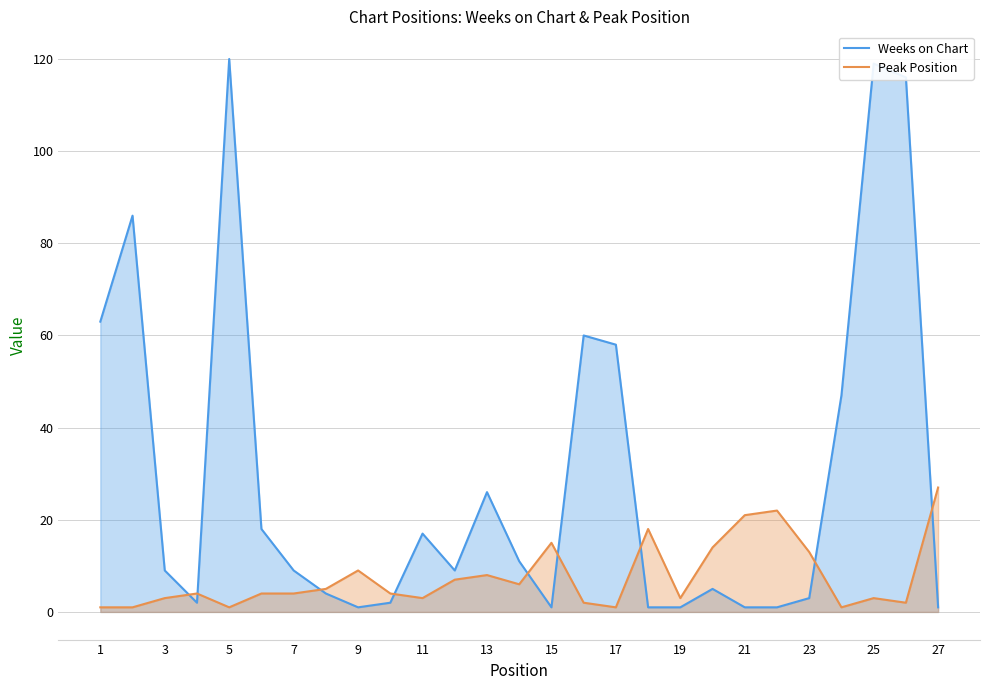

How many lines are shown in the chart?

2